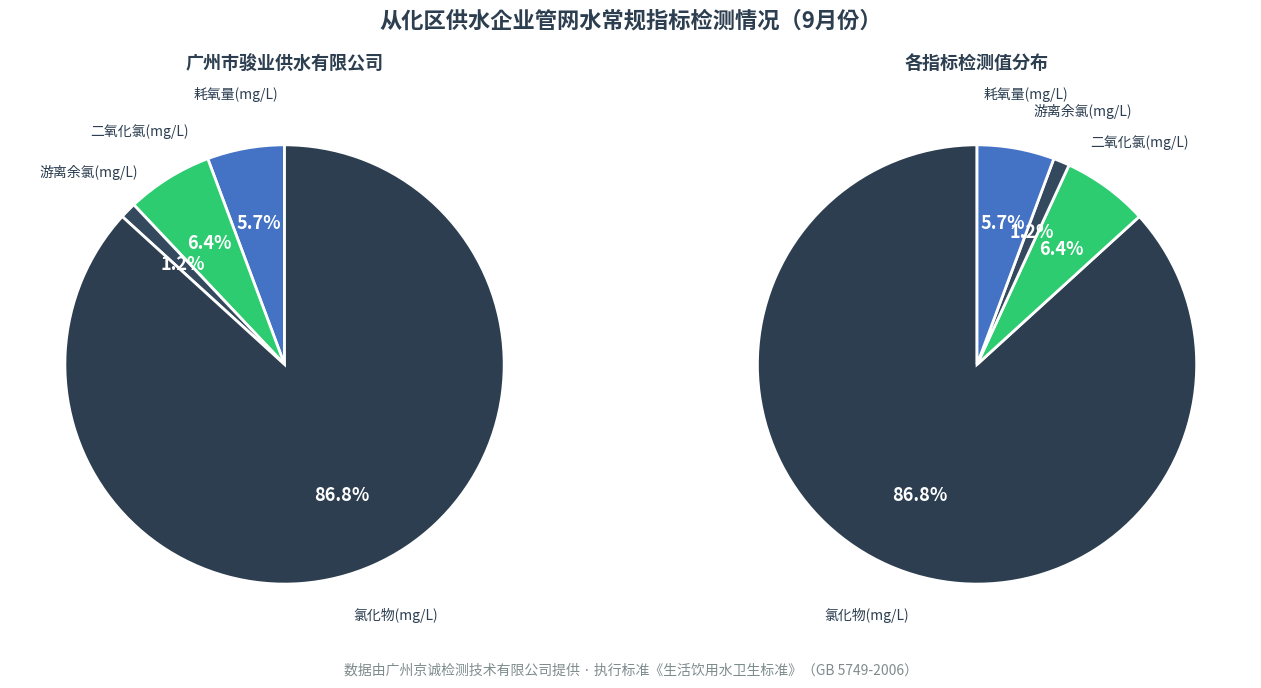

How many slices are in this pie chart?

4